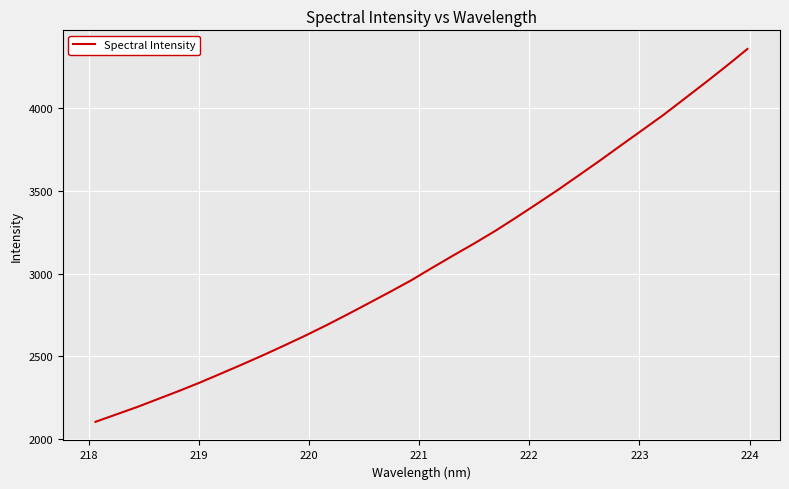

What is the maximum value shown in the chart?

4354.2